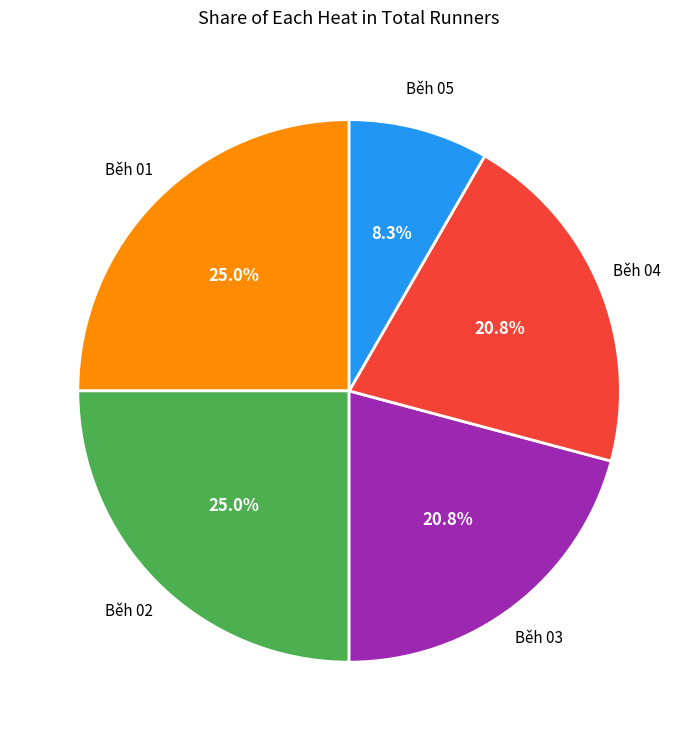

Does any single category account for the majority?

No